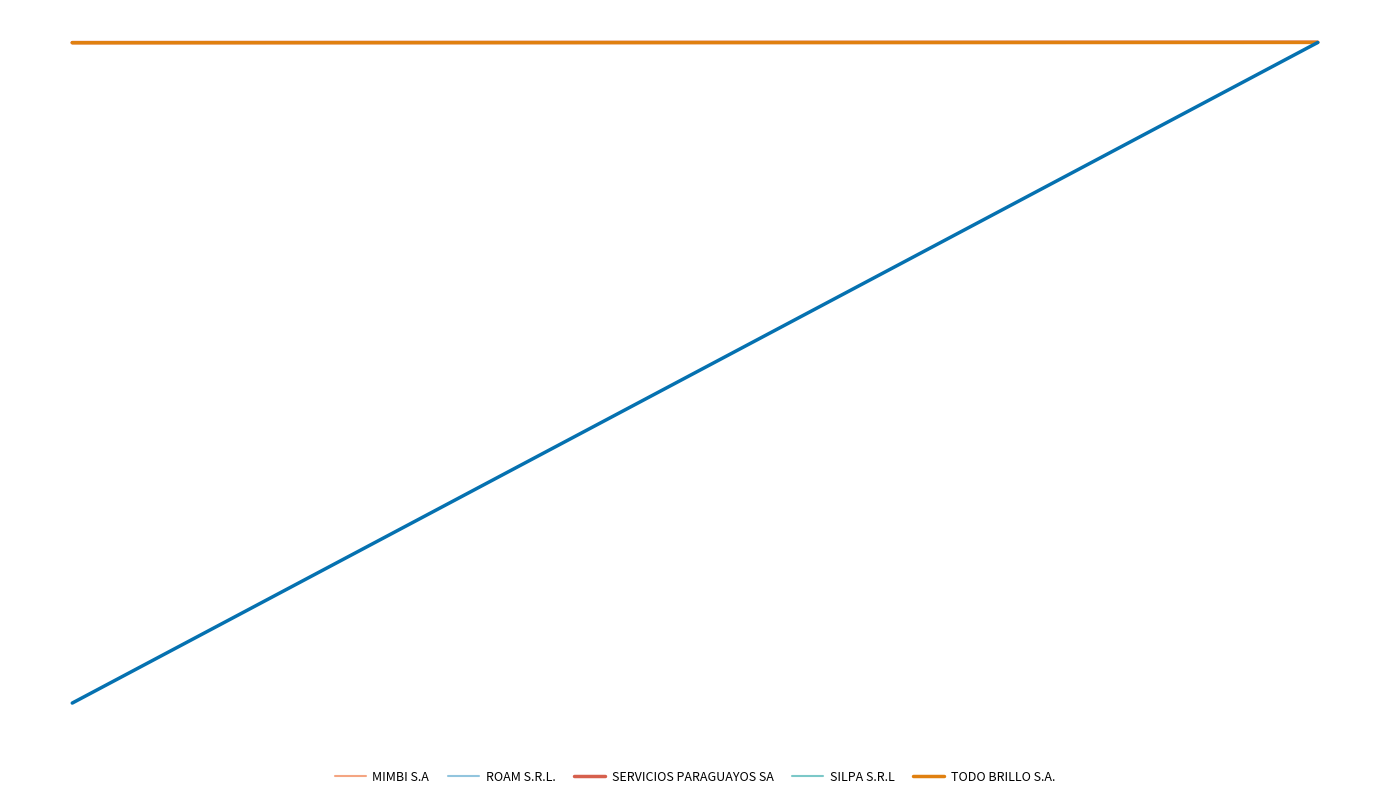

The ROAM S.R.L. series shows 1.0 at 1075963. True or false?

True